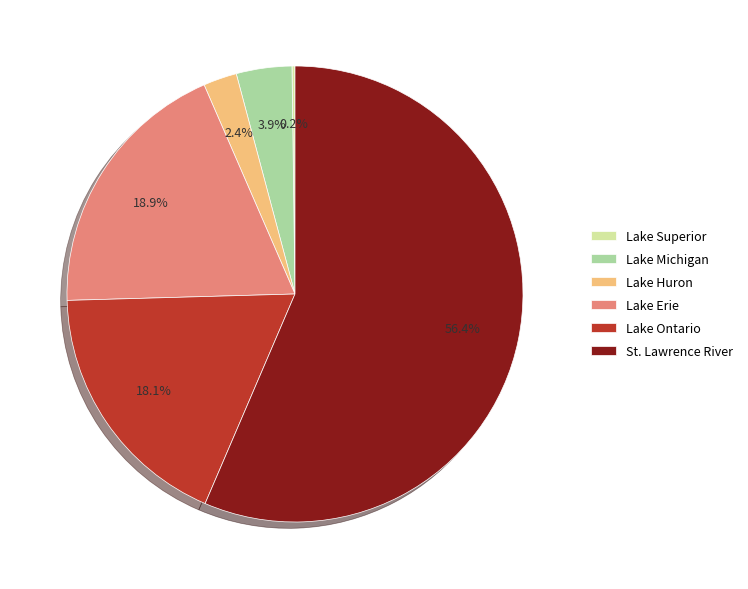

What is the majority slice?

St. Lawrence River